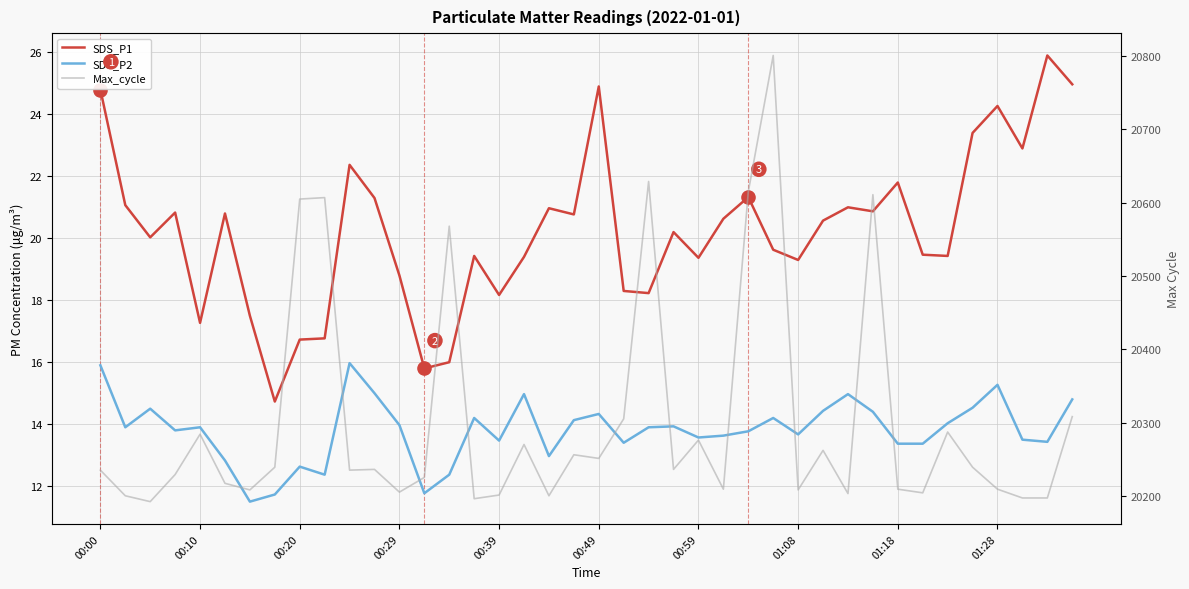

Which series has the widest spread of Y values?

Max_cycle